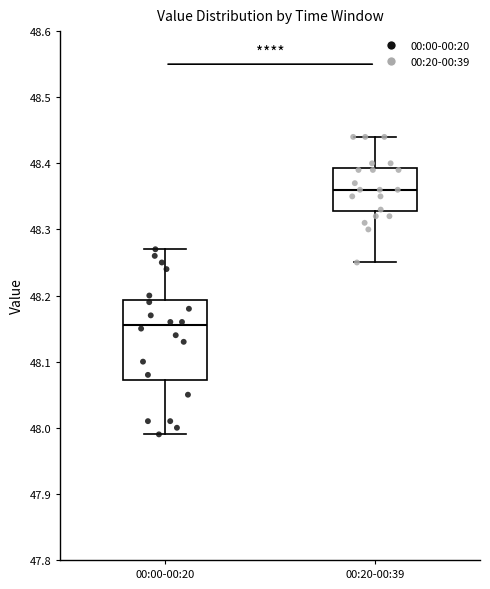

Which box has the highest median line?

00:20-00:39